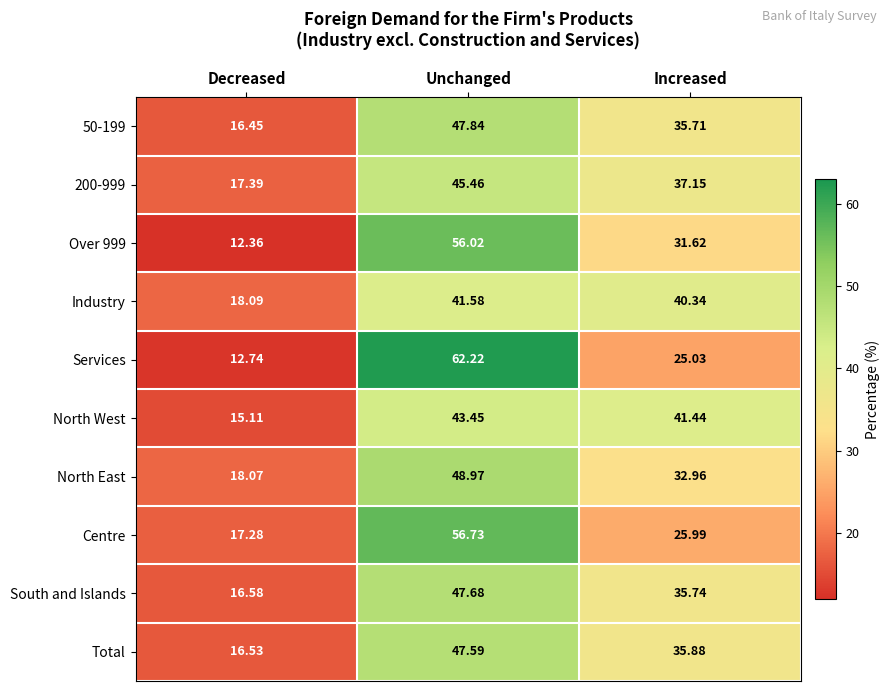

At which label does Total first exceed 35?

Unchanged